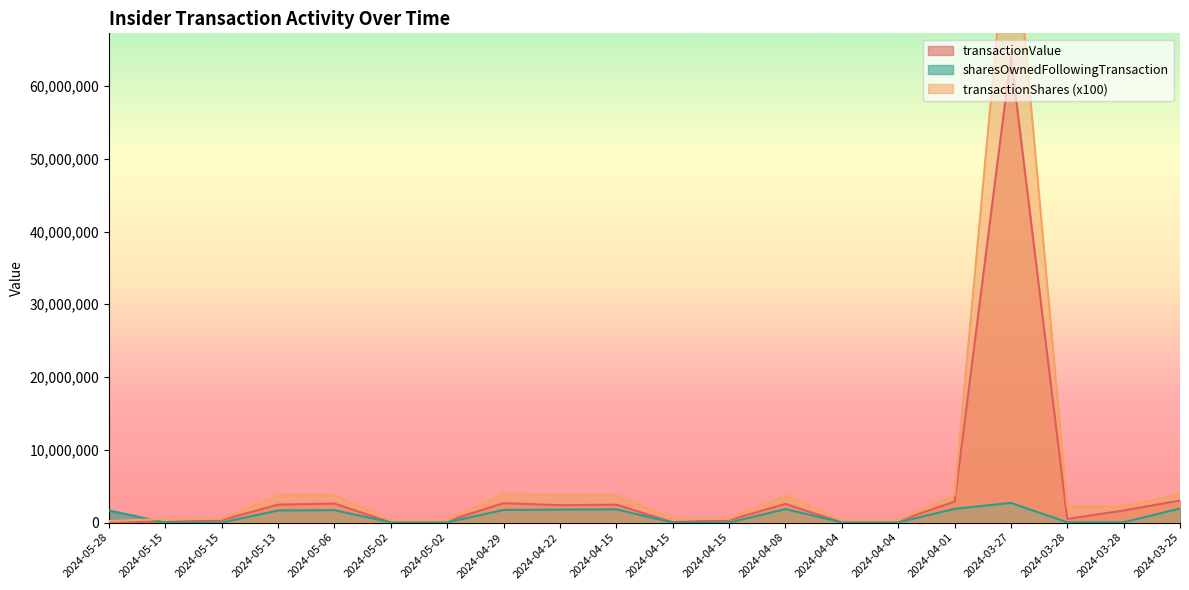

Rank the series by their maximum value, from lowest to highest.

sharesOwnedFollowingTransaction, transactionValue, transactionShares